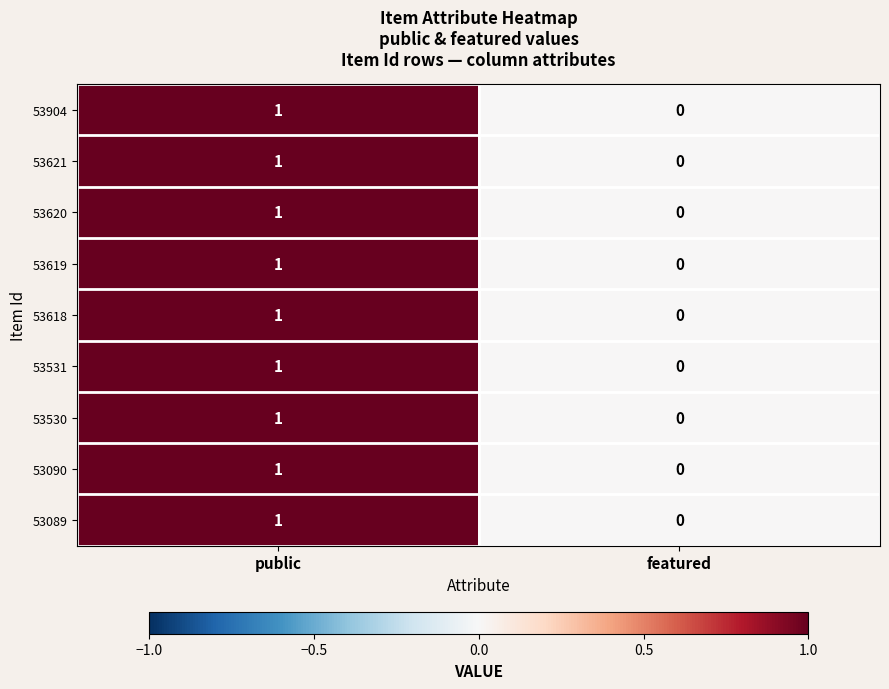

Is the value of 53089 at featured greater than the value of 53619 at public?

No